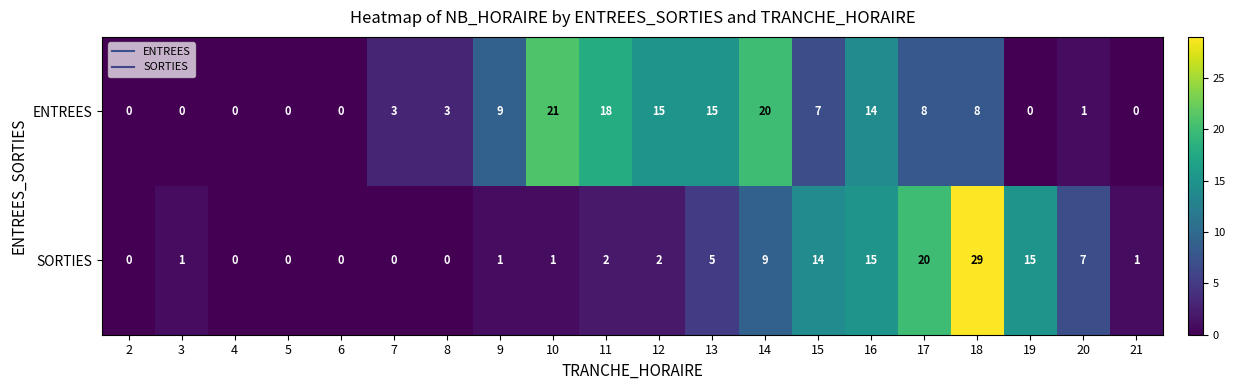

What is the maximum value for SORTIES?

29